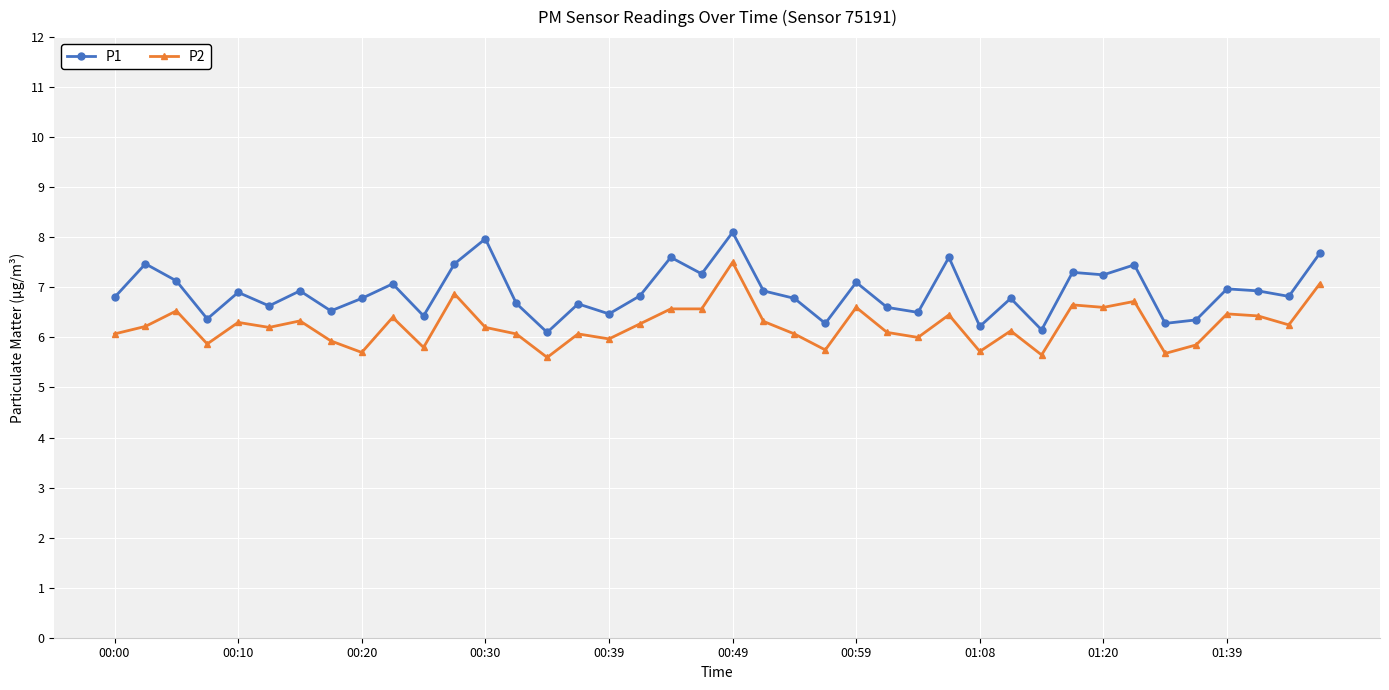

True or false: P1 and P2 cross at least once.

False